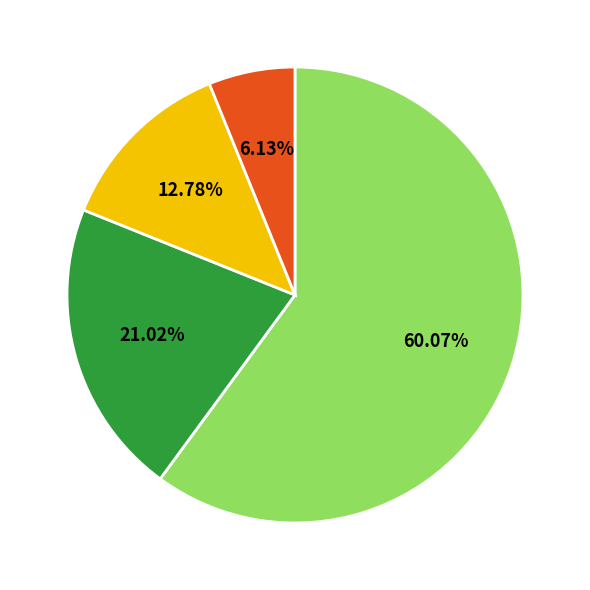

Does any single category account for the majority?

Yes